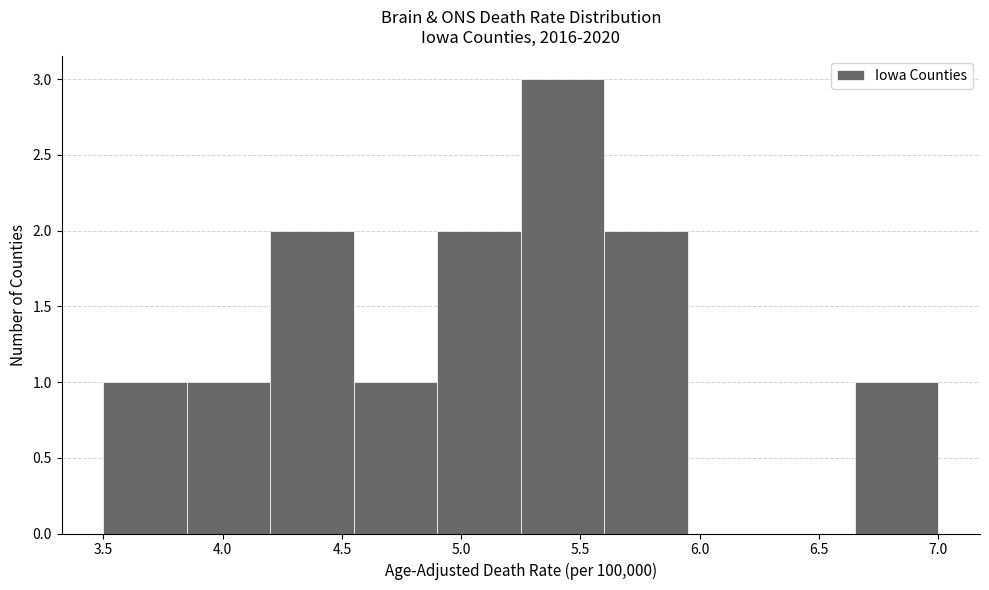

Reading left to right, transcribe this chart: for each bar, give the range it covers on the x-axis and its height. The values are not printed on the chart, so give them approximately, as read against the axis.

3.50 to 3.85: 1
3.85 to 4.20: 1
4.20 to 4.55: 2
4.55 to 4.90: 1
4.90 to 5.25: 2
5.25 to 5.60: 3
5.60 to 5.95: 2
5.95 to 6.30: 0
6.30 to 6.65: 0
6.65 to 7.00: 1